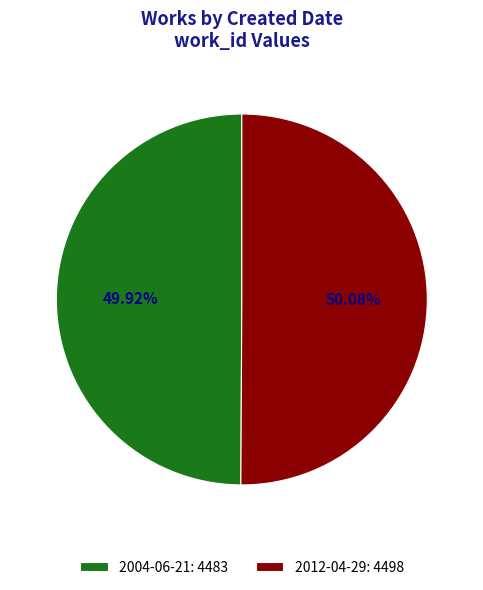

What is the ratio of the value at 2012-04-29: 4498 to the value at 2004-06-21: 4483?

1.0